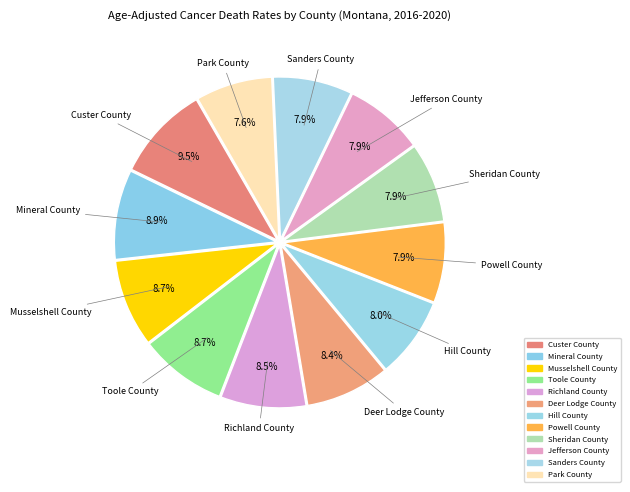

Which slice is the smallest?

Park County